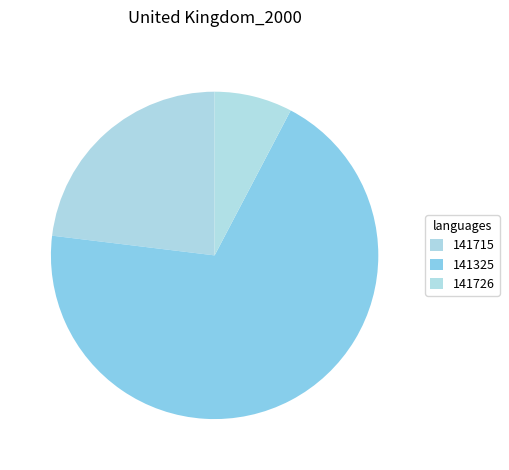

How many segments does this pie chart have?

3